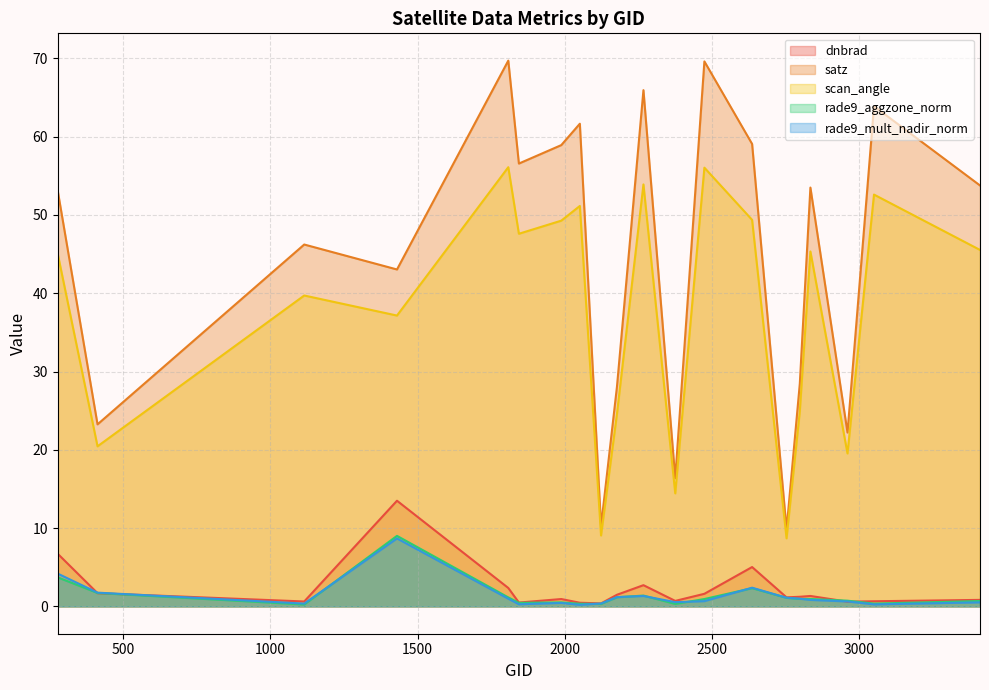

True or false: rade9_aggzone_norm and scan_angle intersect in this chart.

False